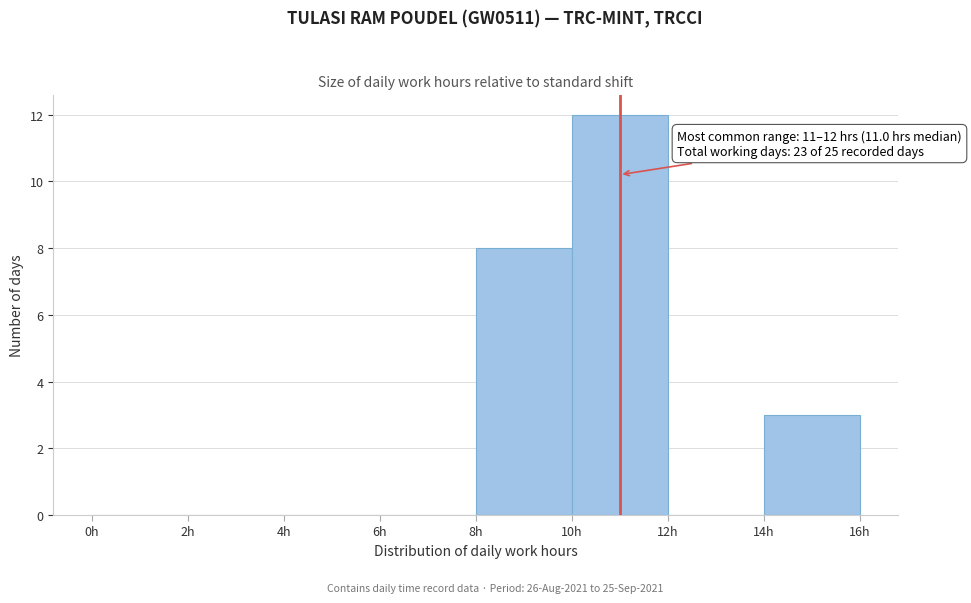

Over which range of the x-axis is the bar tallest?

10 to 12